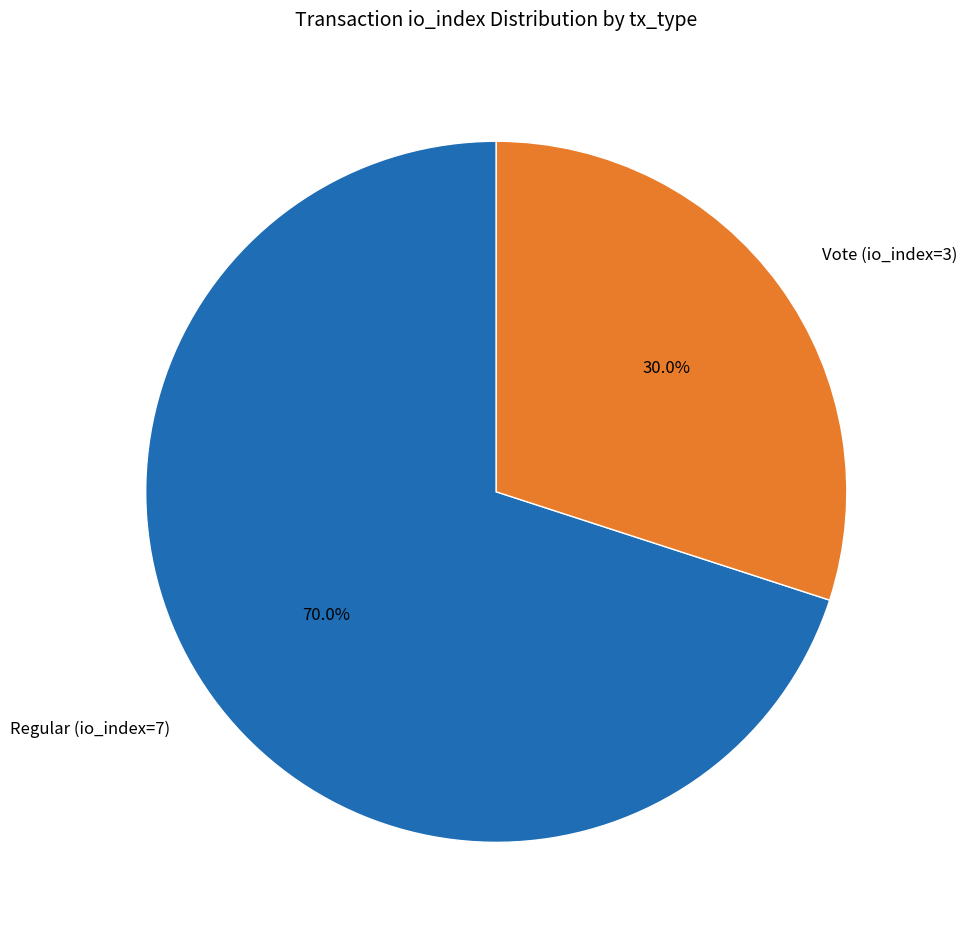

The Vote (io_index=3) slice represents 17% of the pie. True or false?

False